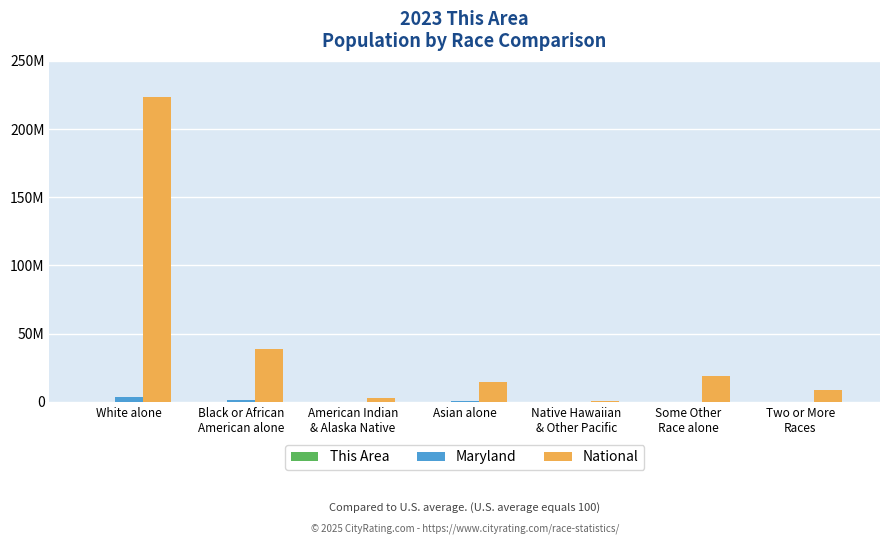

Are the bars horizontal?

No